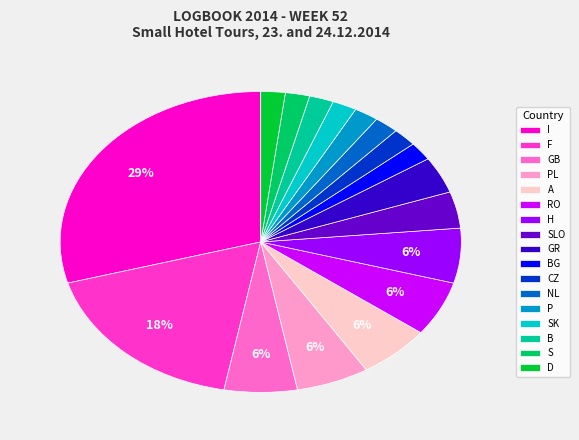

To the nearest percent, what percentage of the pie is H?

6%